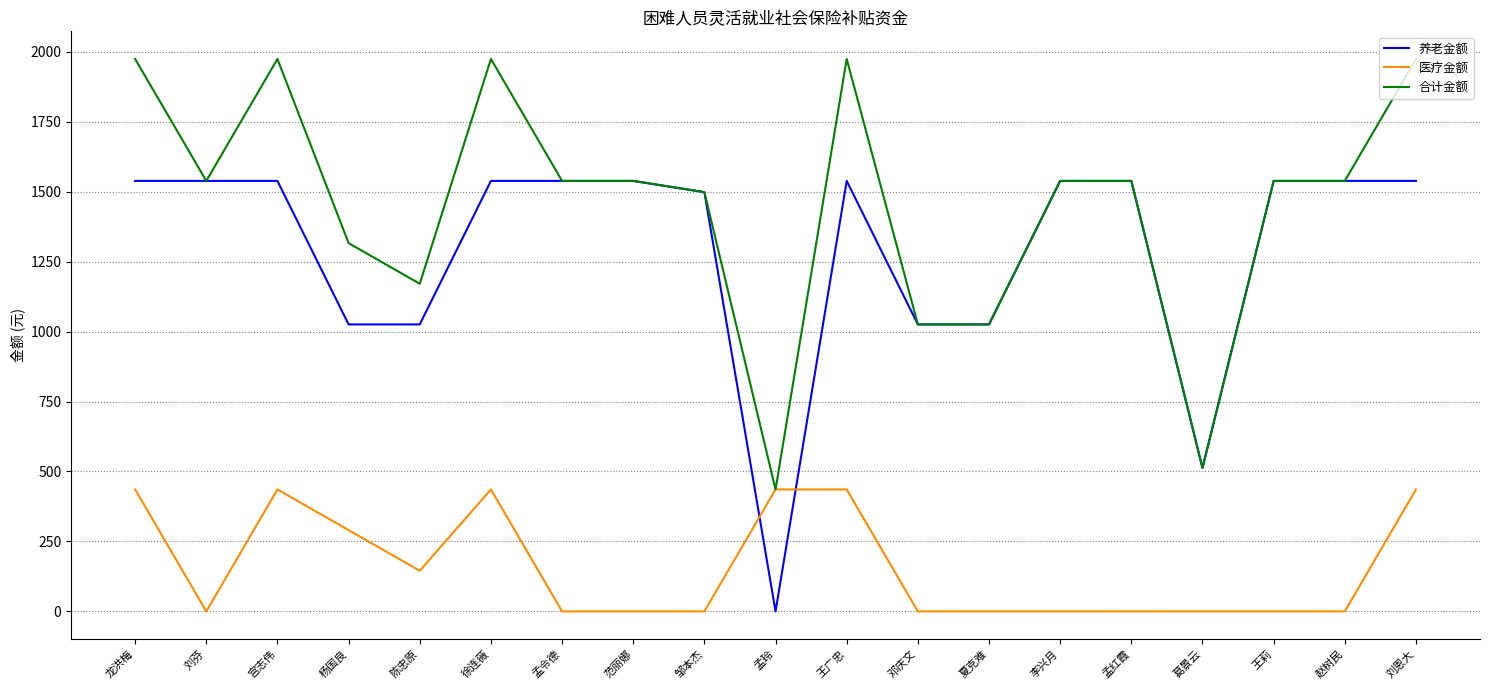

Which series has the largest total across all categories?

合计金额